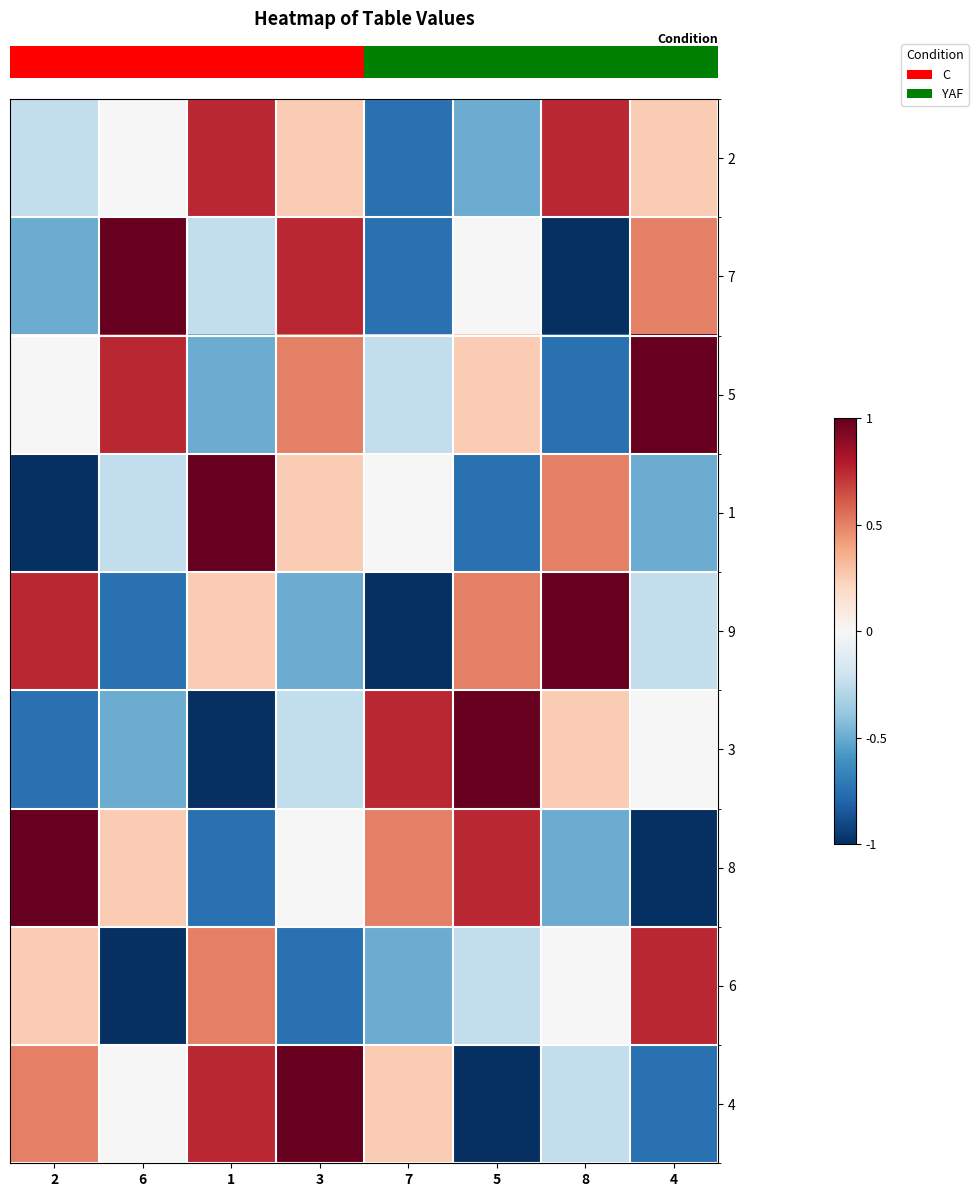

Rank the series at 8 from lowest to highest value.

row_1, row_2, row_6, row_8, row_7, row_5, row_3, row_0, row_4